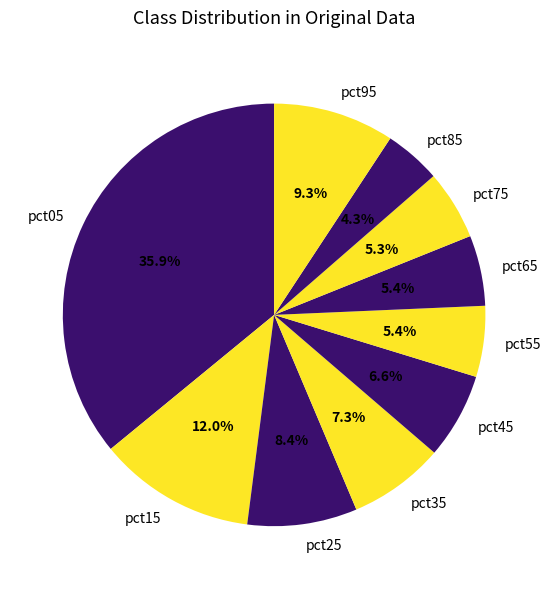

Does any single category account for the majority?

No